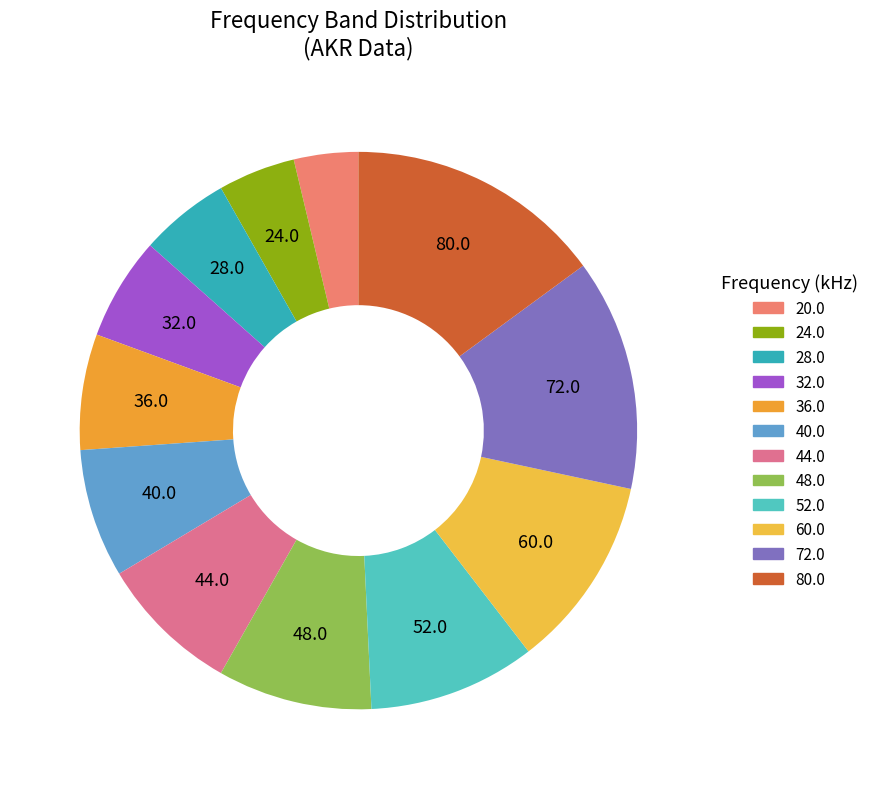

True or false: 24.0 accounts for 1% of the total.

False